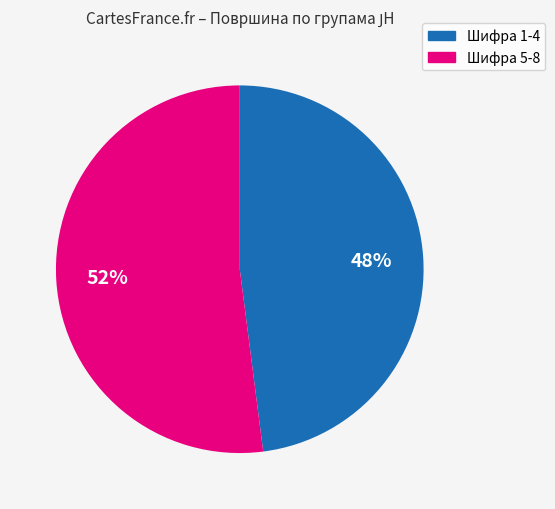

How many slices are in this pie chart?

2